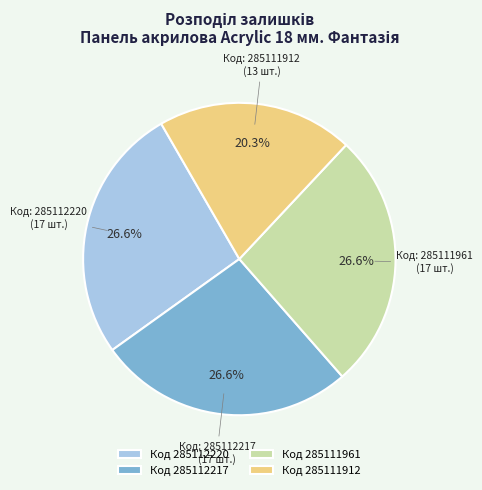

Which category has the smallest portion of the pie?

Код 285111912